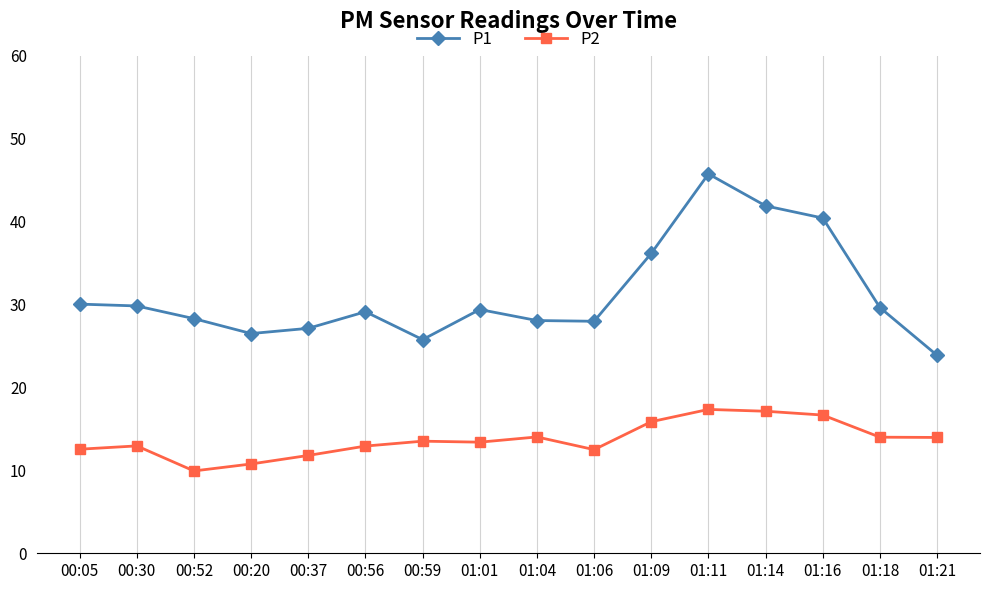

What is the approximate value of P1 at 01:16?

40.4